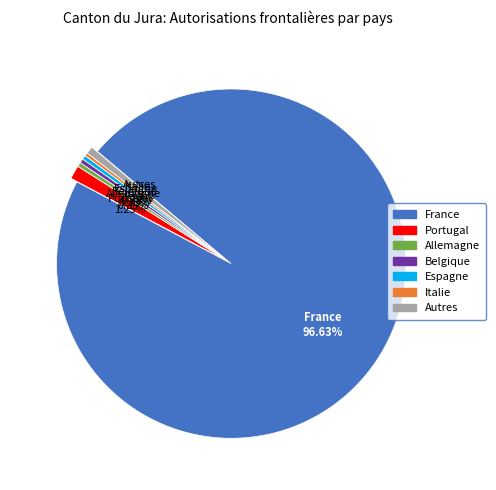

Which slice is the largest?

France